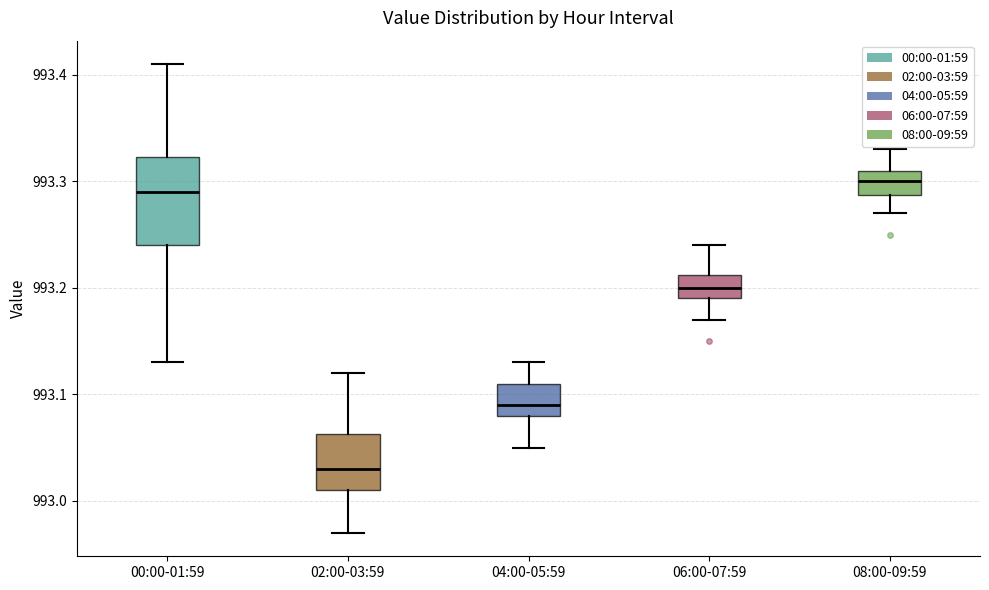

Where is the upper edge of the box for 00:00-01:59 on the y-axis? The values are not printed on the chart, so give them approximately, as read against the axis.

993.32